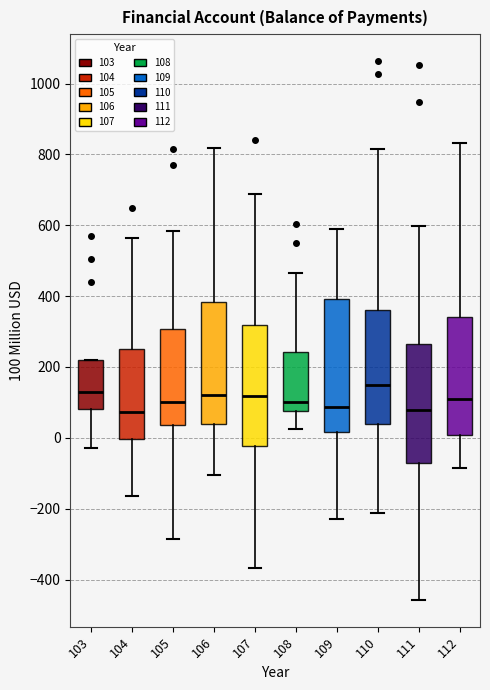

Reading left to right, read every box against the y-axis: the position of its median line, the range the box covers, and the ends of its whiskers. The values are not printed on the chart, so give them approximately, as read against the axis.

103: median 120, box 80 to 220, whiskers -20 to 220
104: median 80, box 0 to 260, whiskers -160 to 560
105: median 100, box 40 to 300, whiskers -280 to 580
106: median 120, box 40 to 380, whiskers -100 to 820
107: median 120, box -20 to 320, whiskers -360 to 680
108: median 100, box 80 to 240, whiskers 20 to 460
109: median 80, box 20 to 400, whiskers -220 to 600
110: median 140, box 40 to 360, whiskers -220 to 820
111: median 80, box -80 to 260, whiskers -460 to 600
112: median 100, box 0 to 340, whiskers -80 to 840